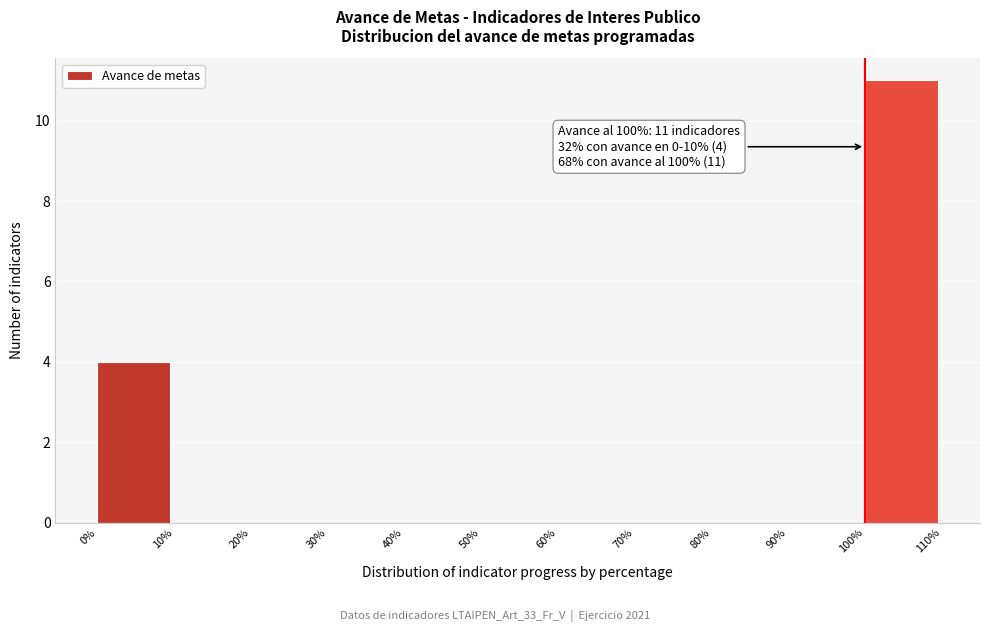

Over which range of the x-axis is the bar tallest?

100% to 110%